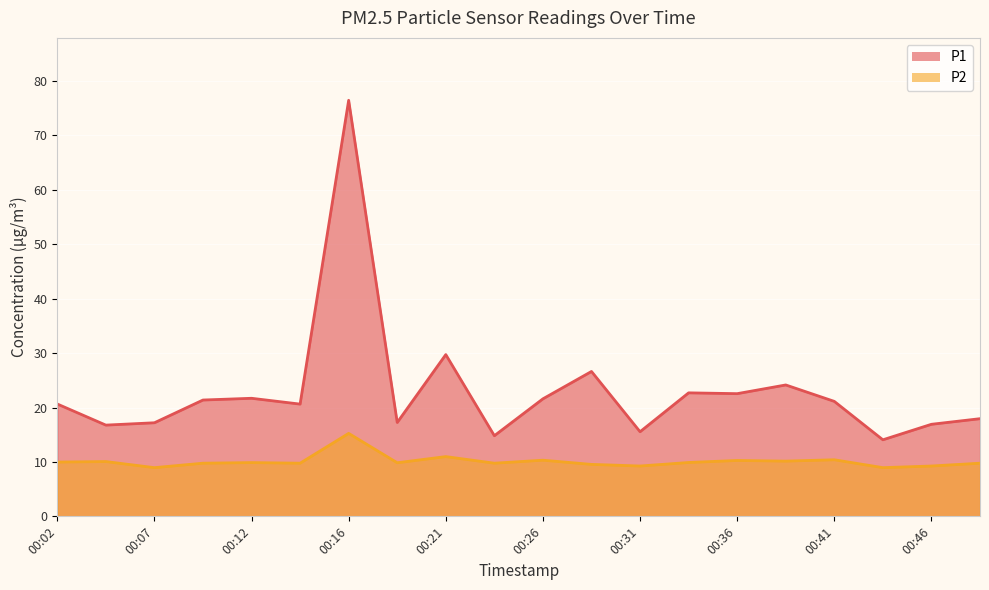

How many interior local peaks does the P1 series have?

6